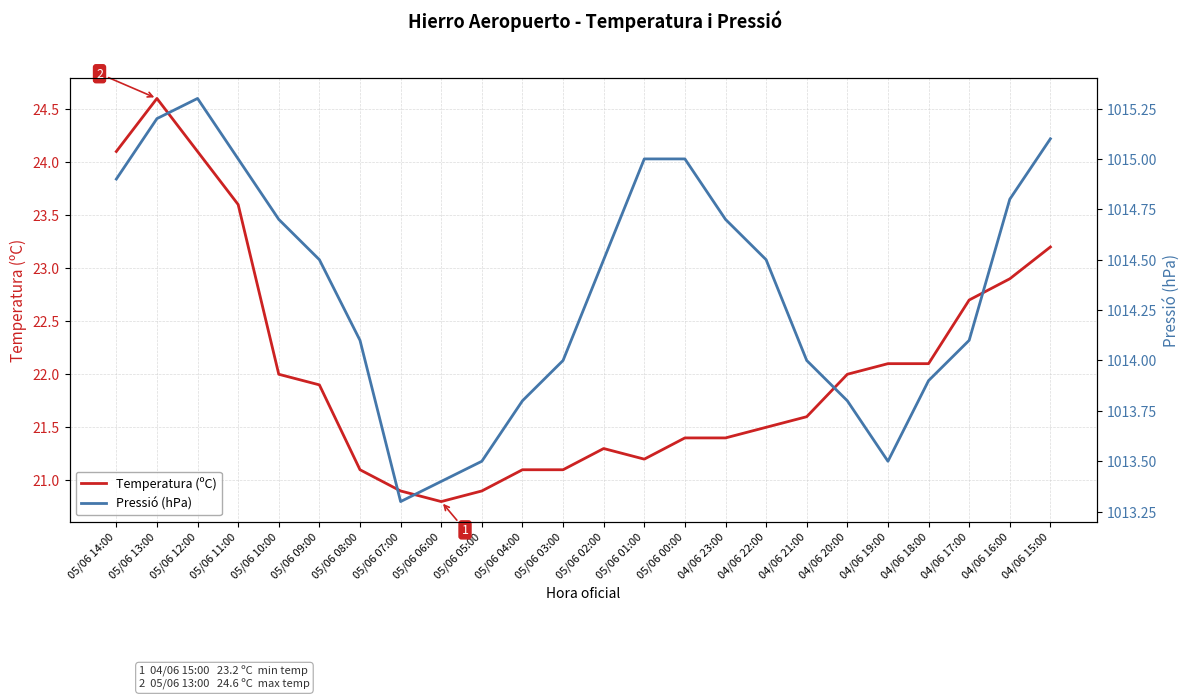

True or false: Pressió (hPa) and Temperatura (ºC) intersect in this chart.

False